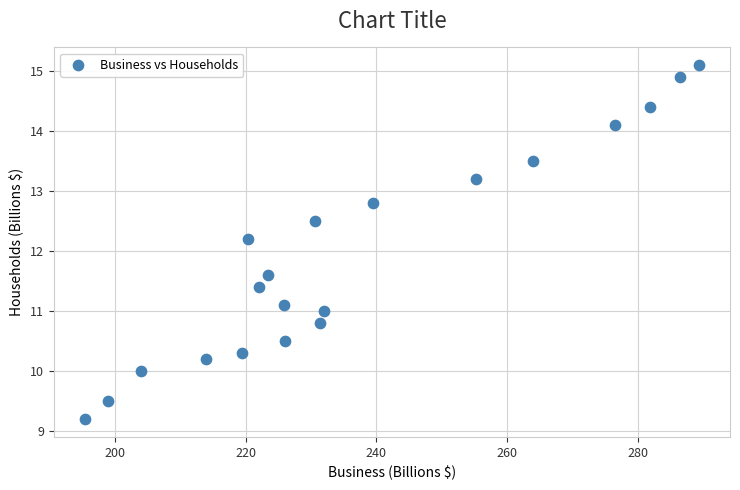

What is the range of X values (max minus min)?

94.0